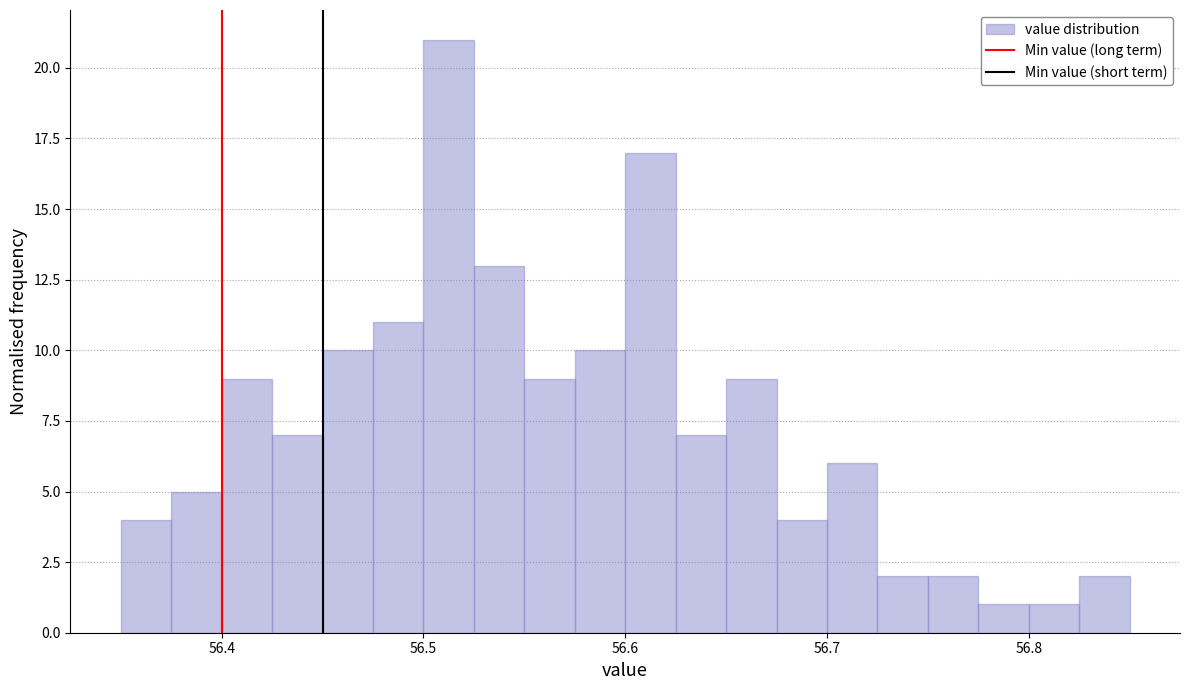

Read against the x-axis, roughly where is the centre of the tallest bar?

56.51